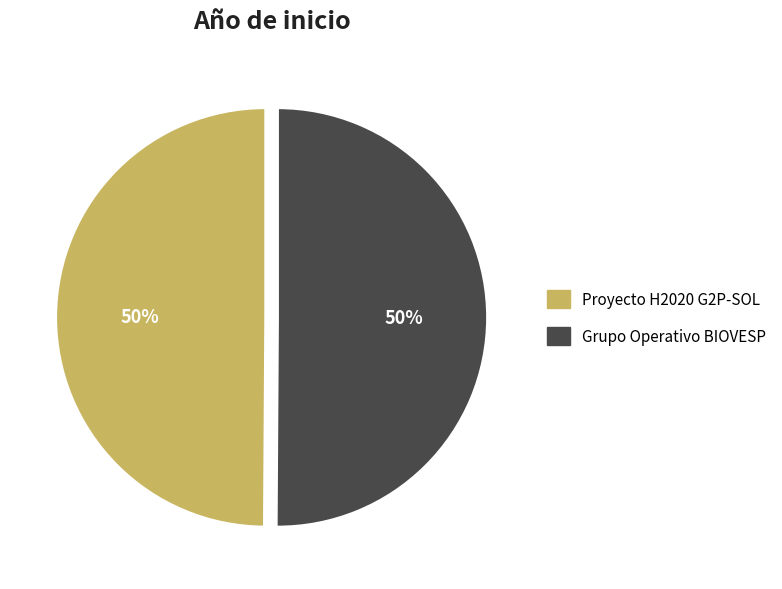

To the nearest percent, what percentage of the pie is Grupo Operativo BIOVESP?

50%